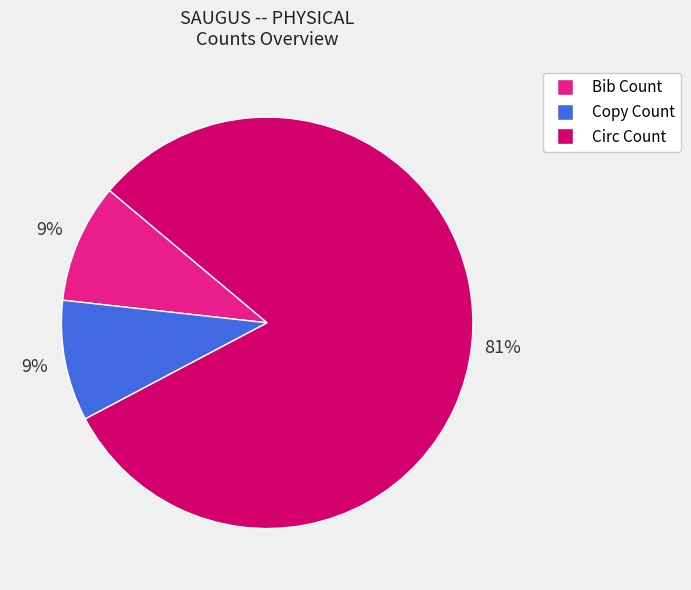

To the nearest percent, what is the average slice percentage?

33%